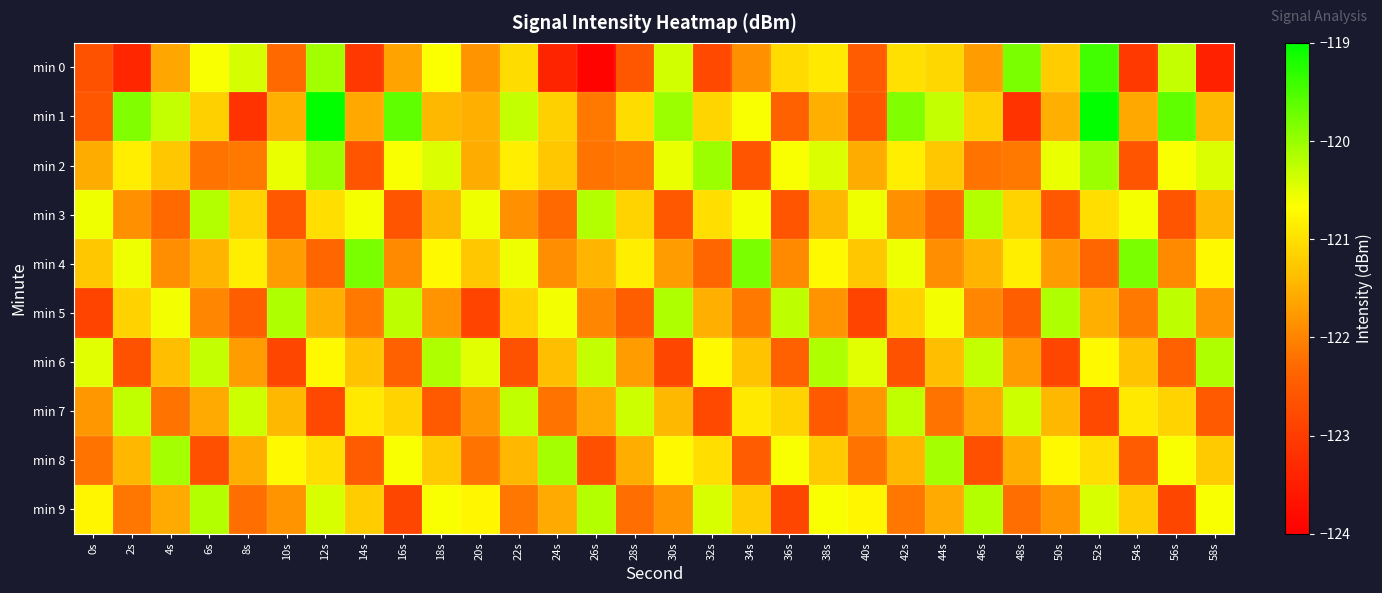

What is the spread (max minus min) of values at 58s?

3.3